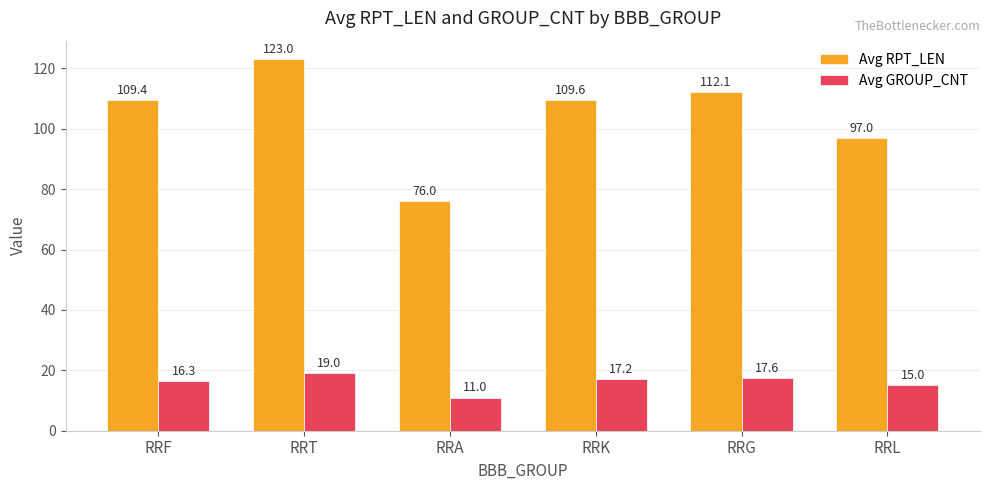

What is the approximate value of Avg GROUP_CNT at RRG?

17.6